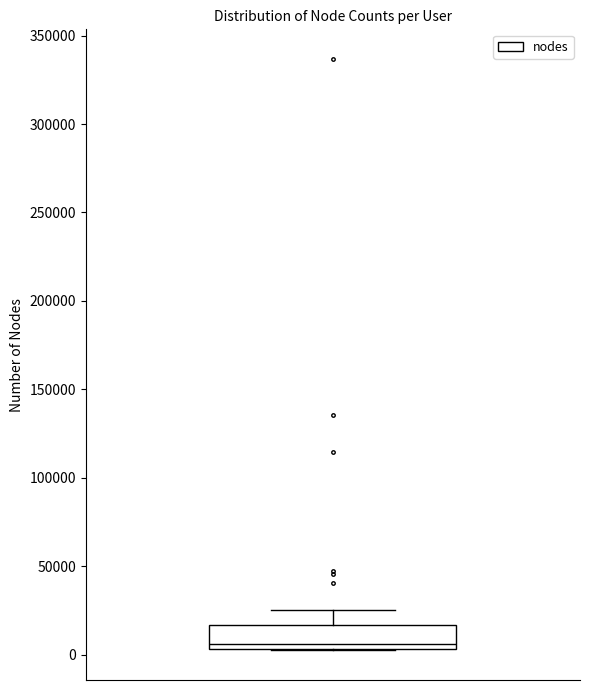

Transcribe this box plot: give where the median line is, the range the box spans, and where the two whiskers end, as read against the y-axis. The values are not printed on the chart, so give them approximately, as read against the axis.

median 5000 (just above the box's lower edge), box 5000 to 15000, whiskers 0 to 25000